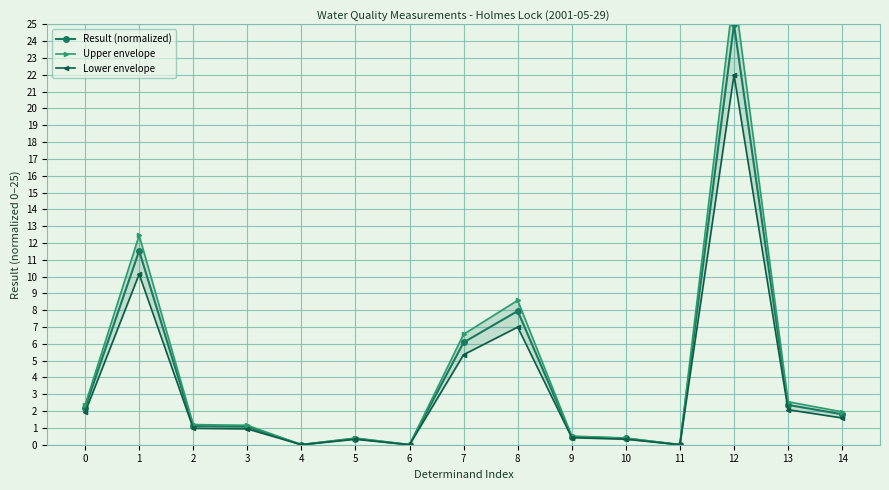

Is this an area chart (filled region under the line)?

No